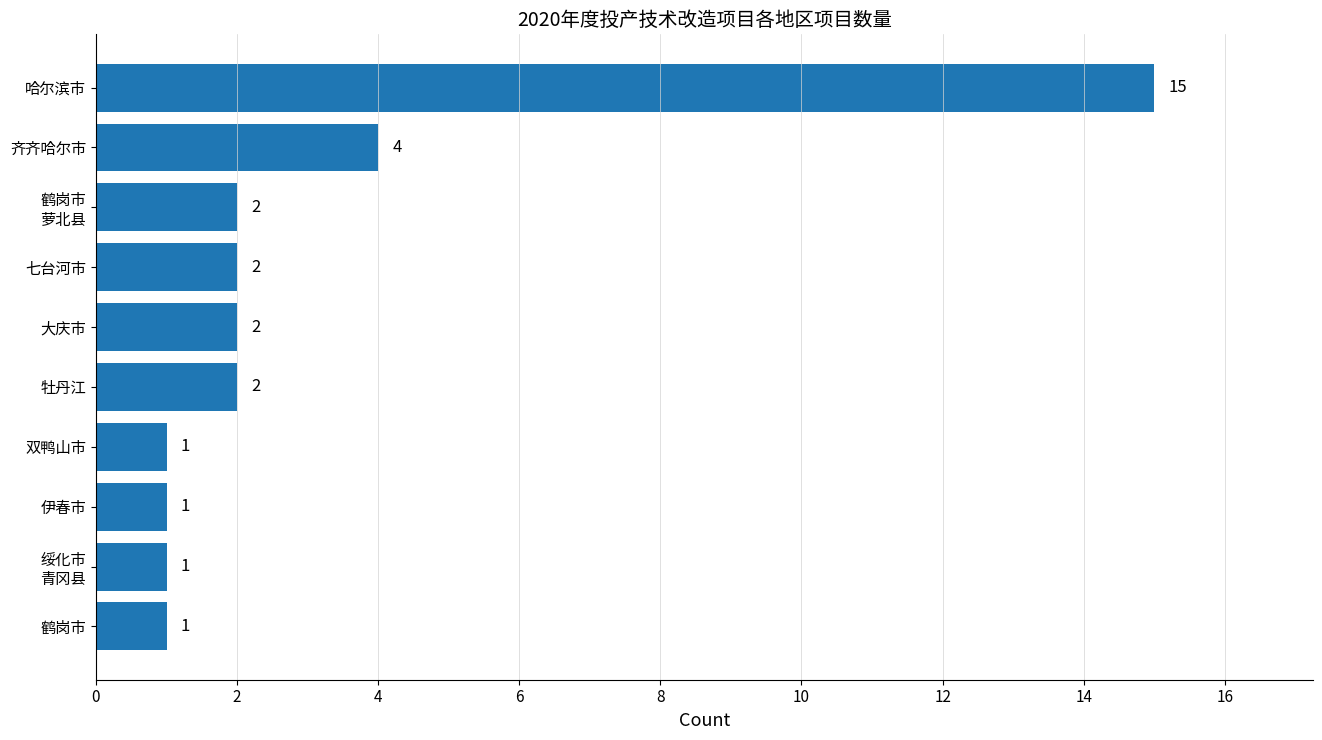

What is the sum of the values at 伊春市 and 牡丹江?

3